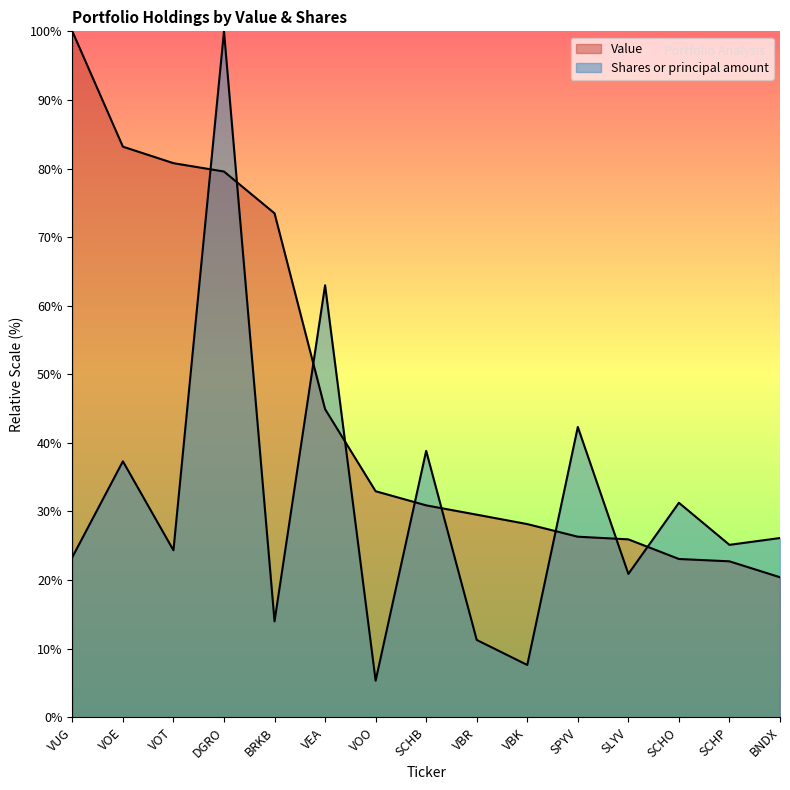

What is the label of the 3rd point from the left?

VOT